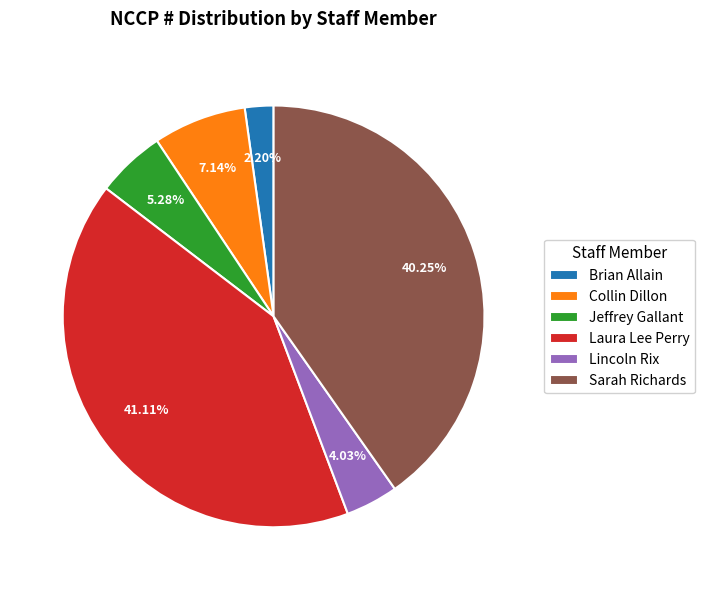

How many segments does this pie chart have?

6